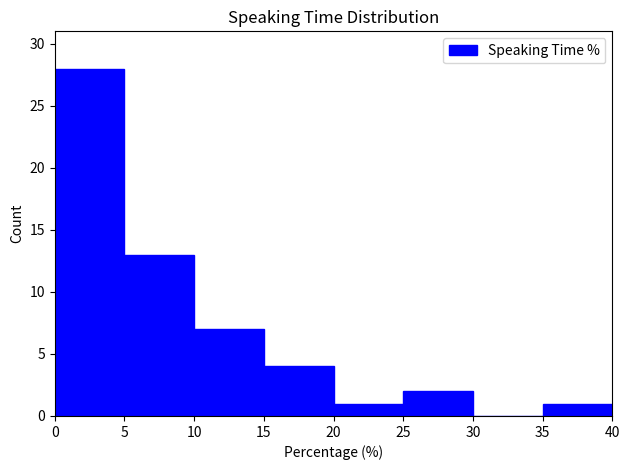

Over which range of the x-axis is the bar tallest?

0 to 5